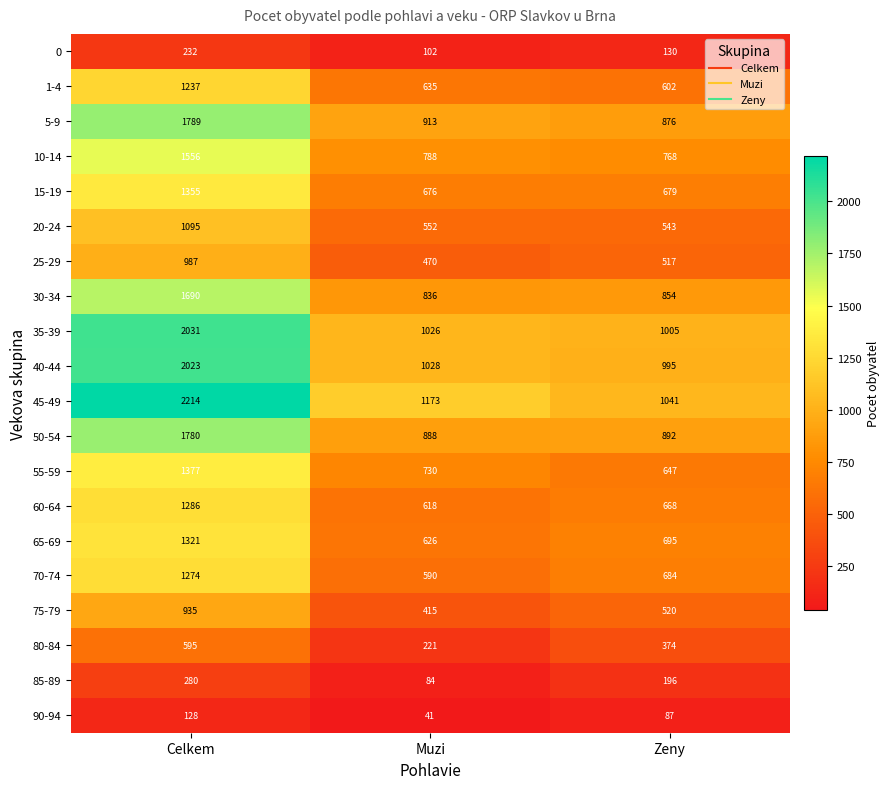

What is the difference between the highest and lowest values at Muzi?

1132